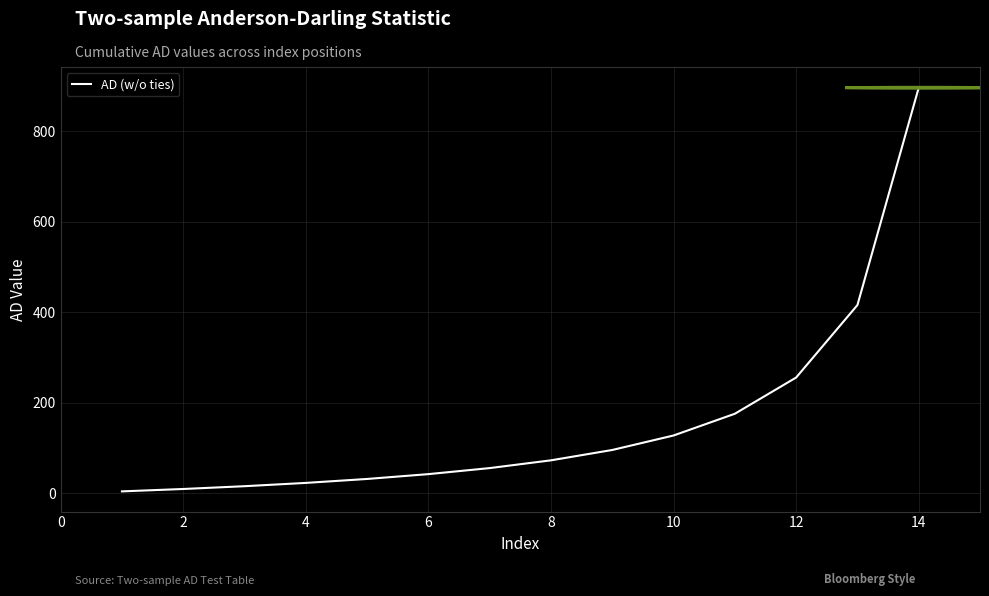

Count the number of data series in this chart.

1